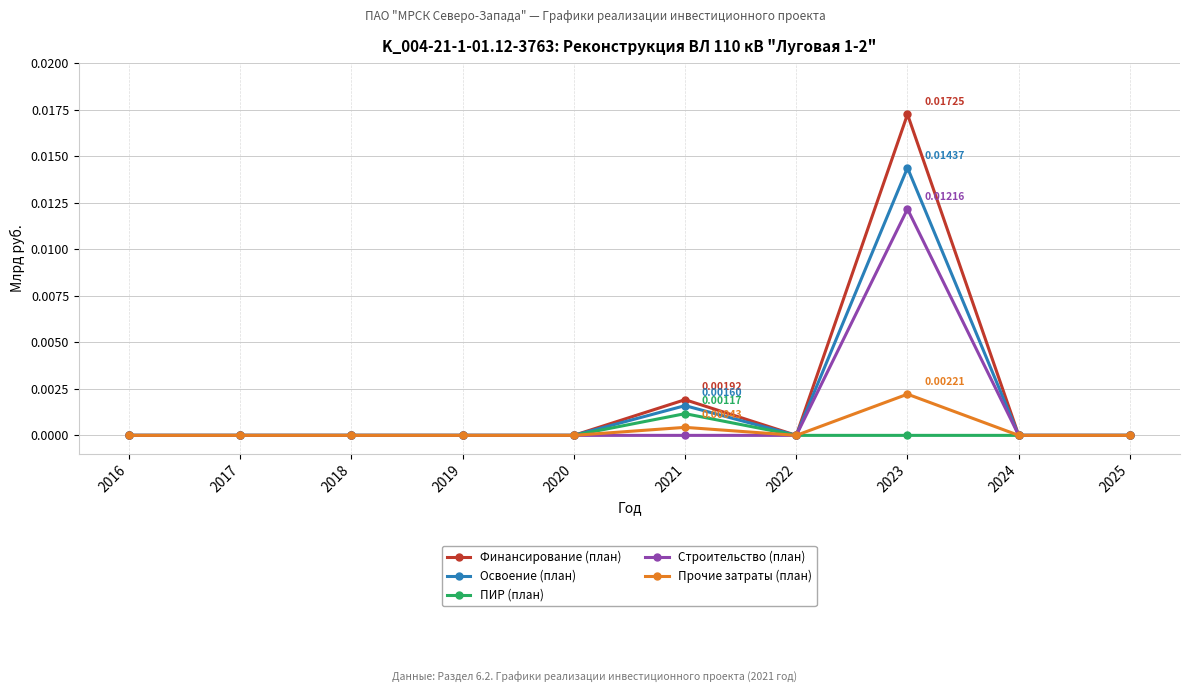

Which series has the largest range (max minus min)?

Финансирование (план)